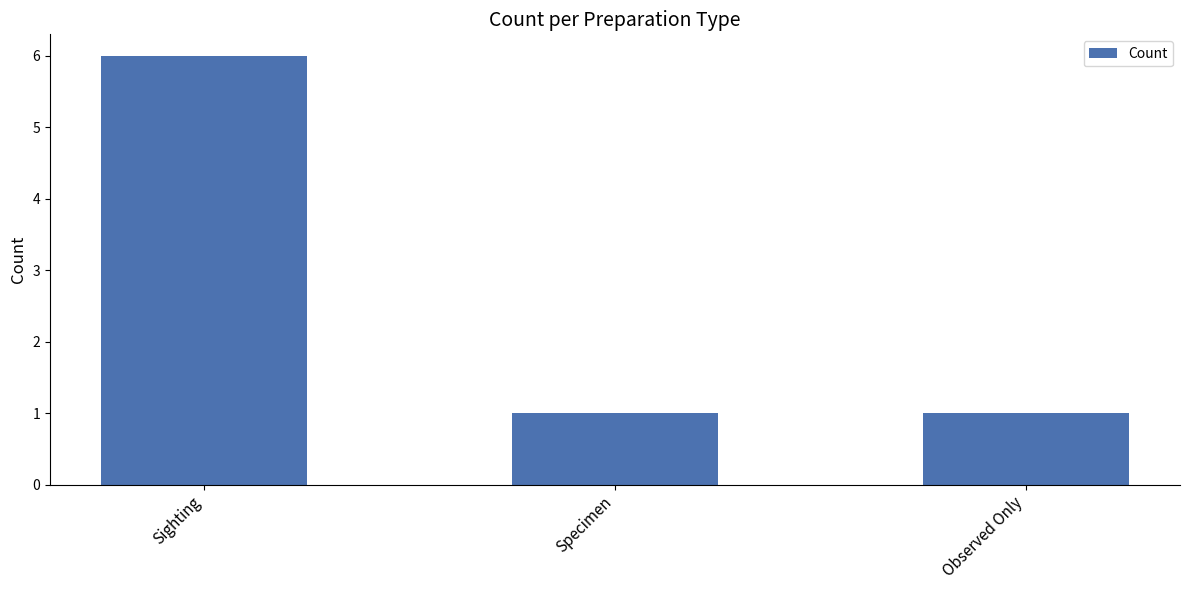

Which category has the highest value across all series?

Sighting